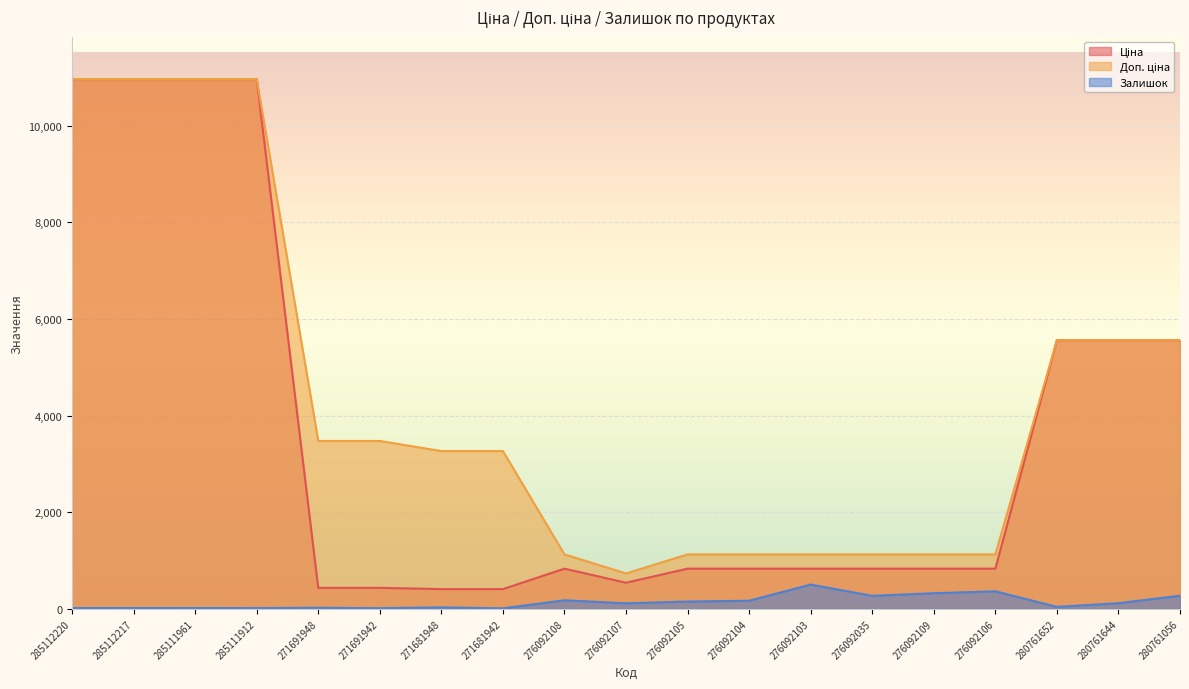

What is the sum of all Залишок values?

2634.0